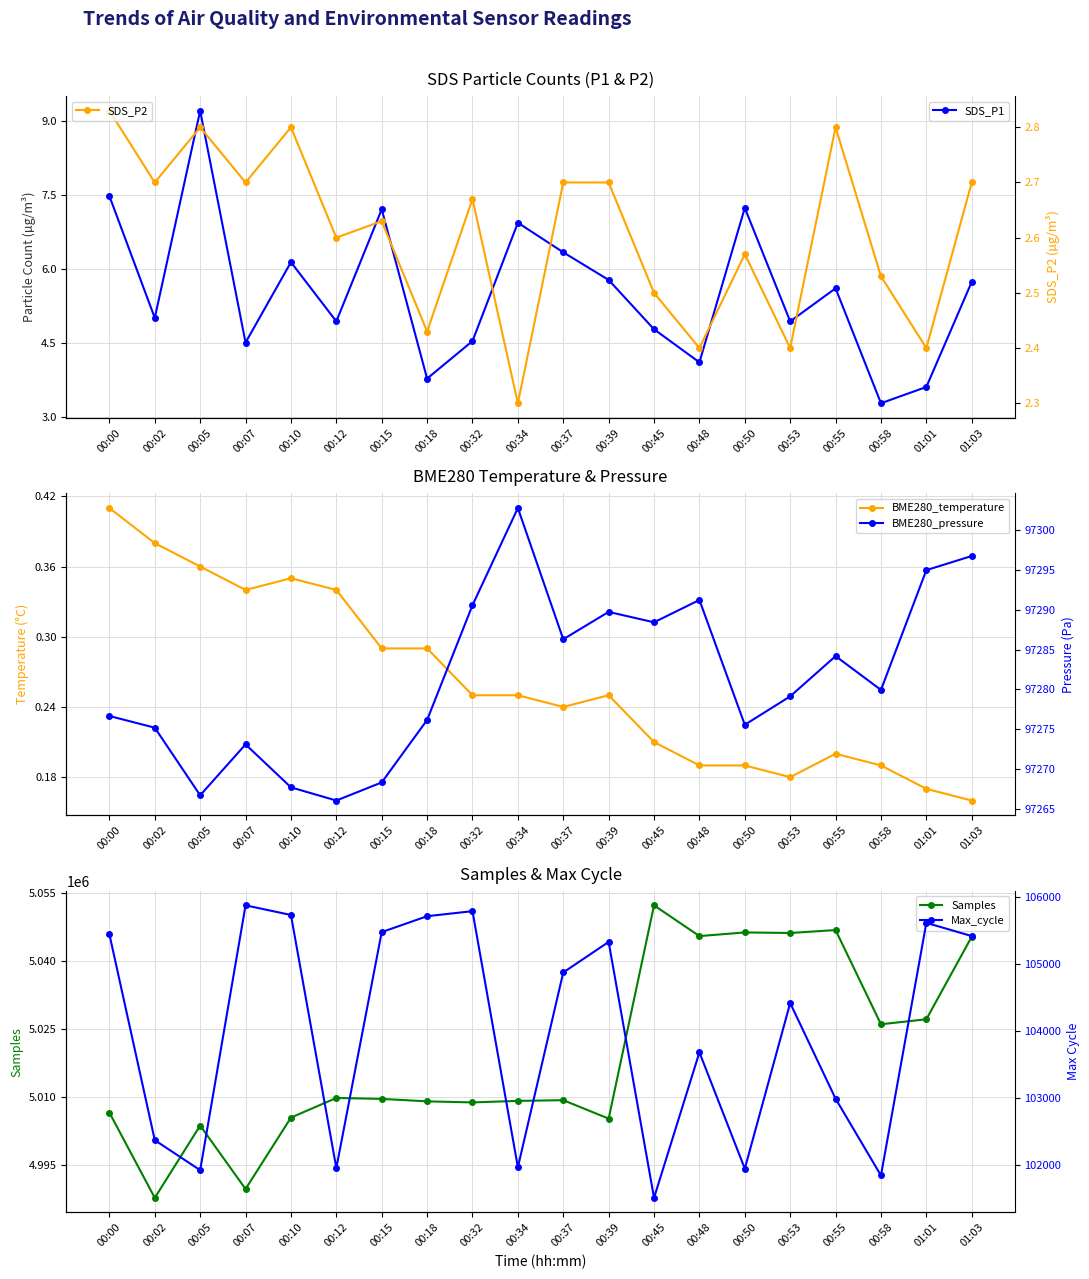

Which category has the lowest value in the Samples series?

00:02